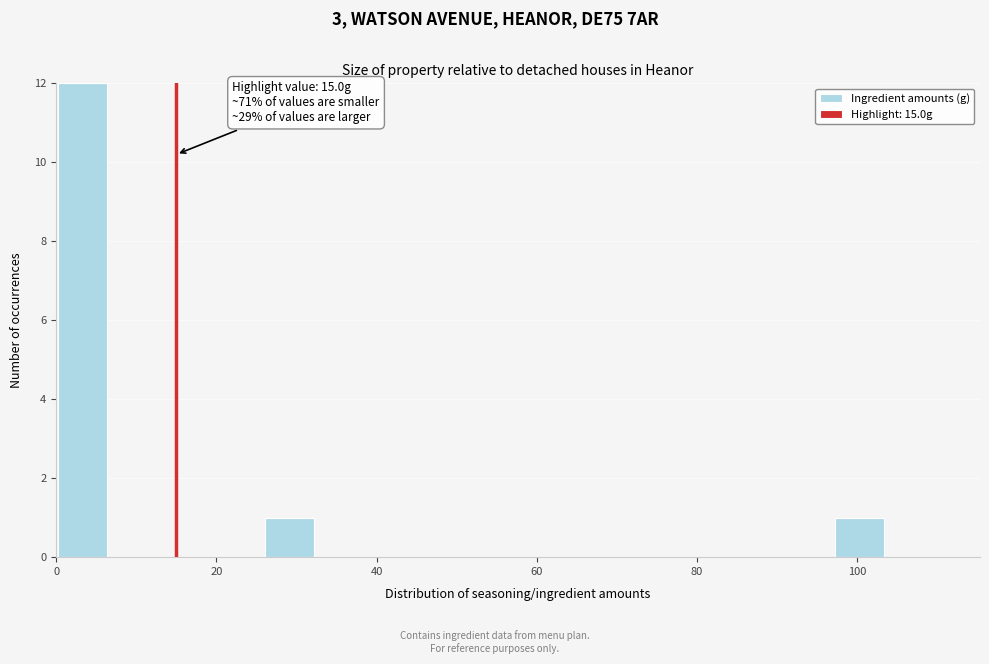

Around what value on the x-axis is the tallest bar? Give the approximate position of its centre, as read against the axis.

4